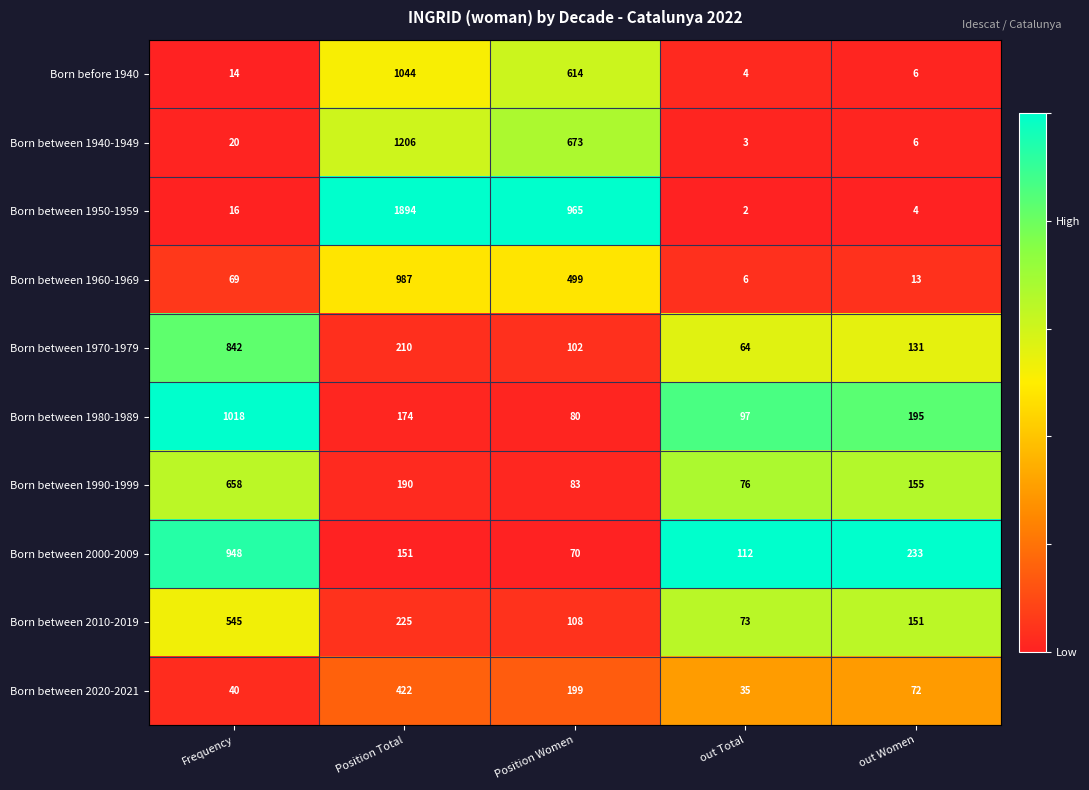

True or false: Born between 1970-1979 has a value of 842 at Frequency.

True